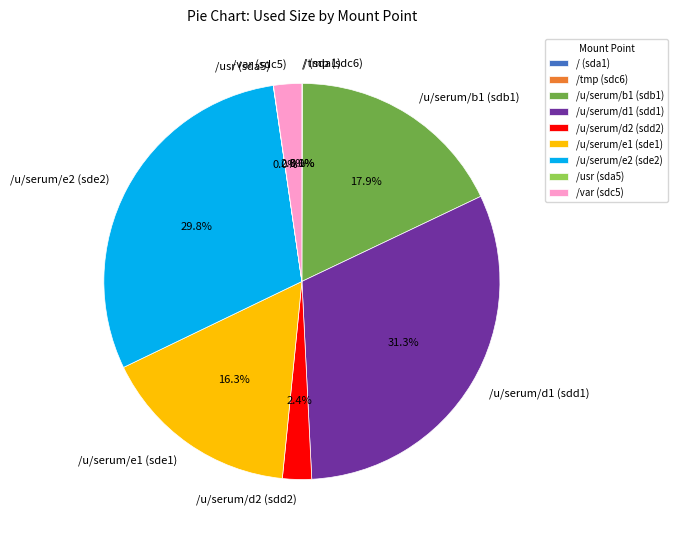

Does any single category account for the majority?

No